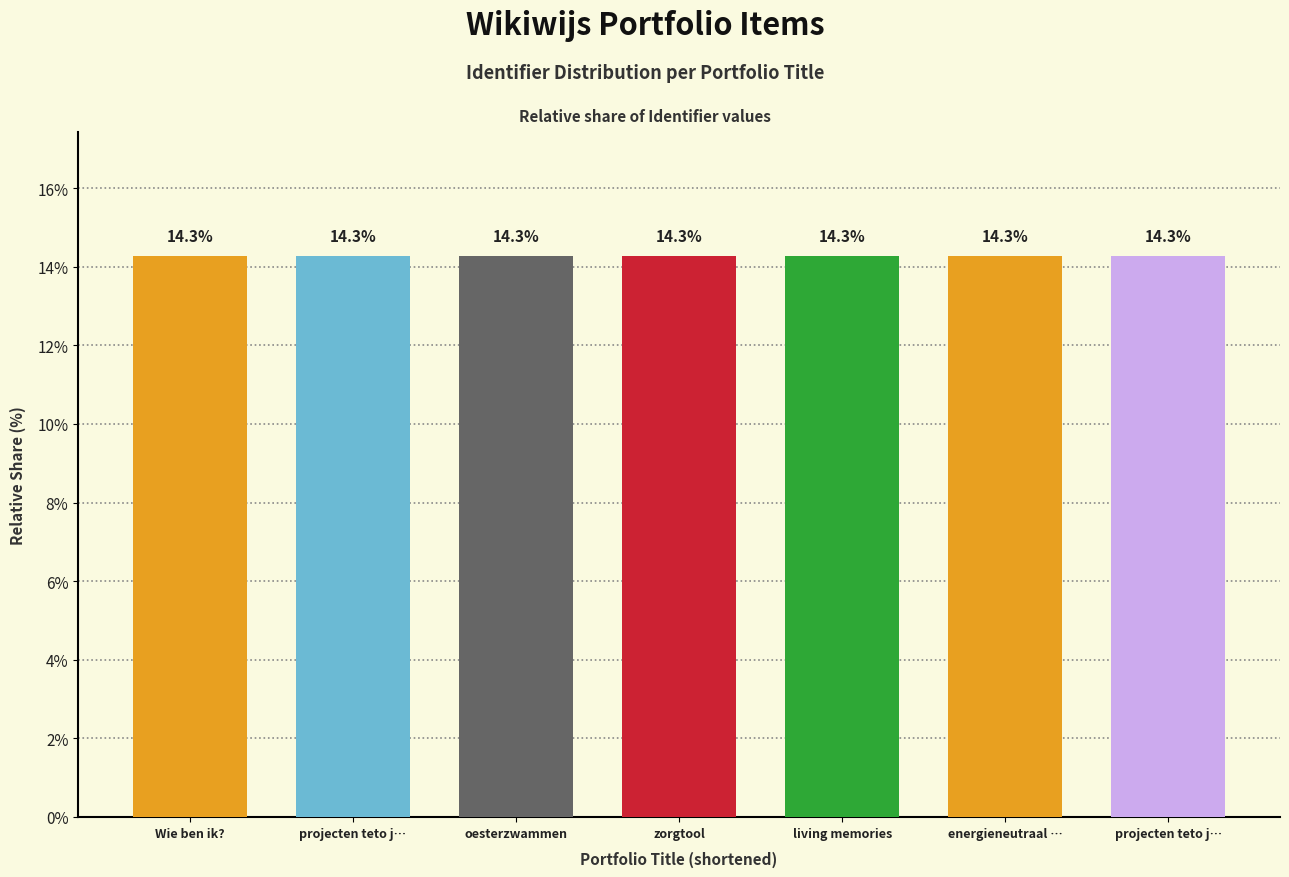

How many bars are there in total?

7